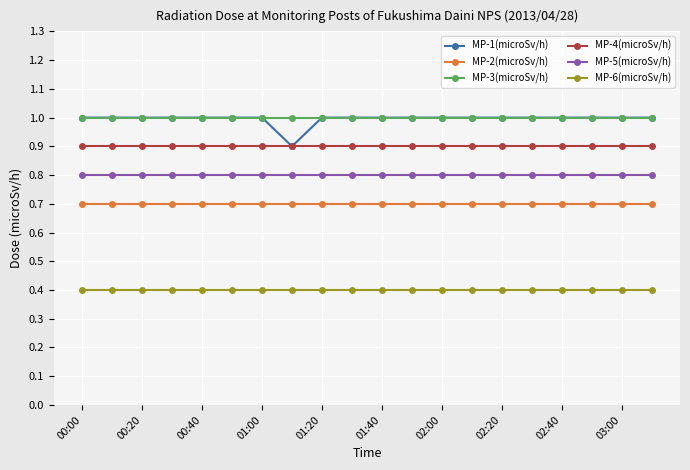

At how many categories does at least one series exceed 0?

20